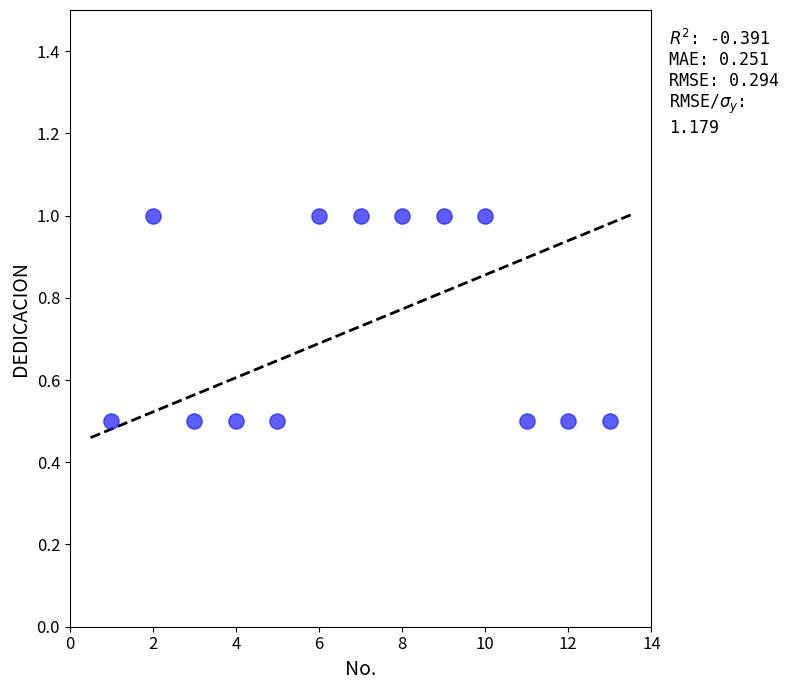

What is the range of X values (max minus min)?

12.0